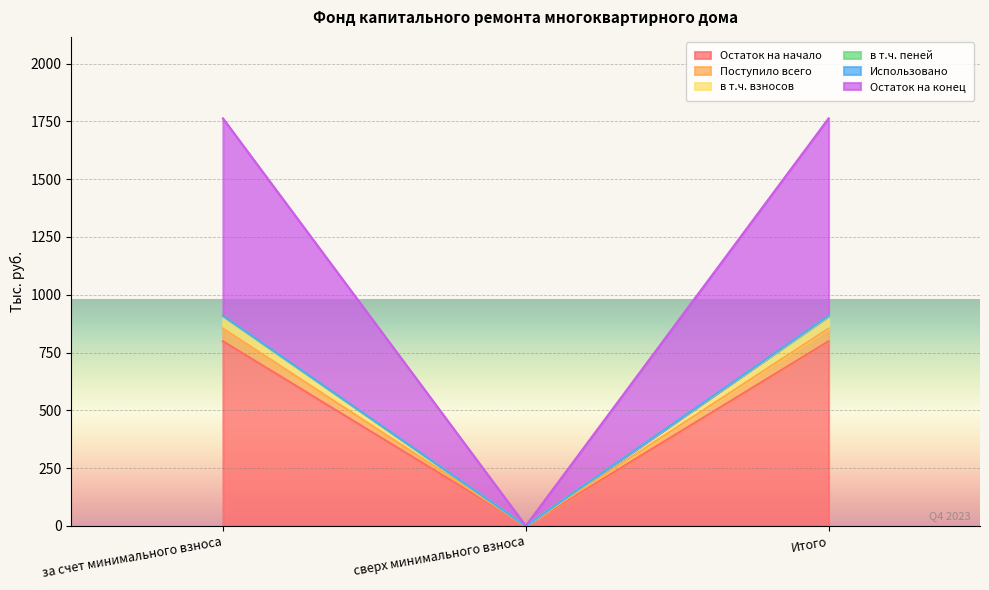

What is the label of the 1st point from the left?

за счет минимального взноса